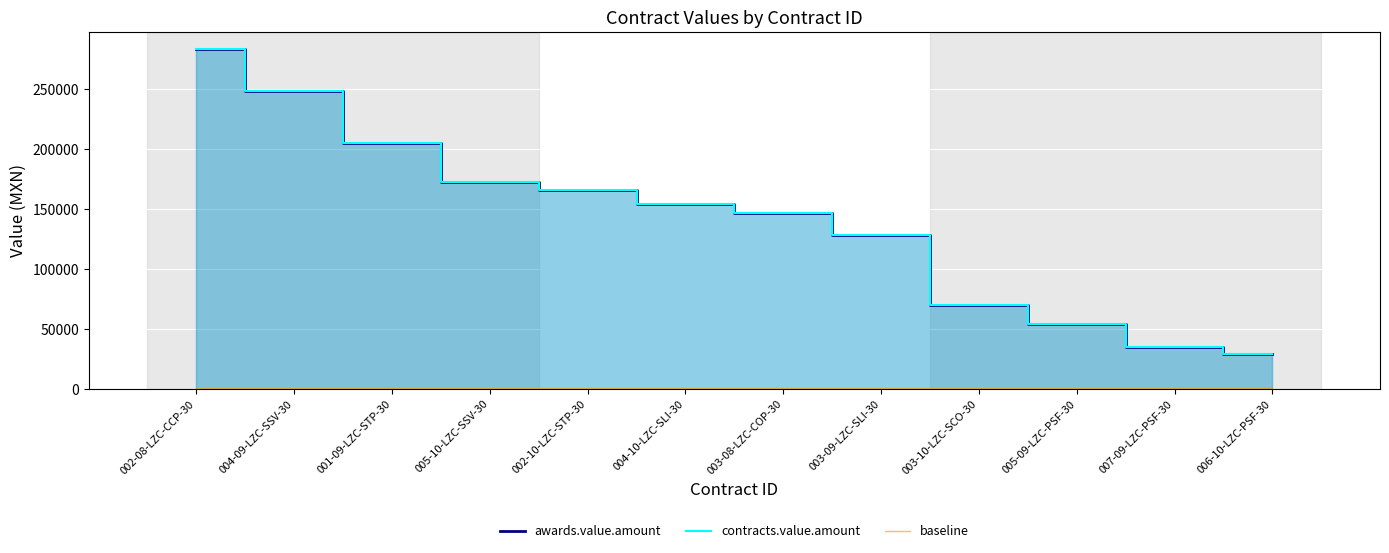

List the series in order of their peak value, highest first.

awards.value.amount, contracts.value.amount, baseline